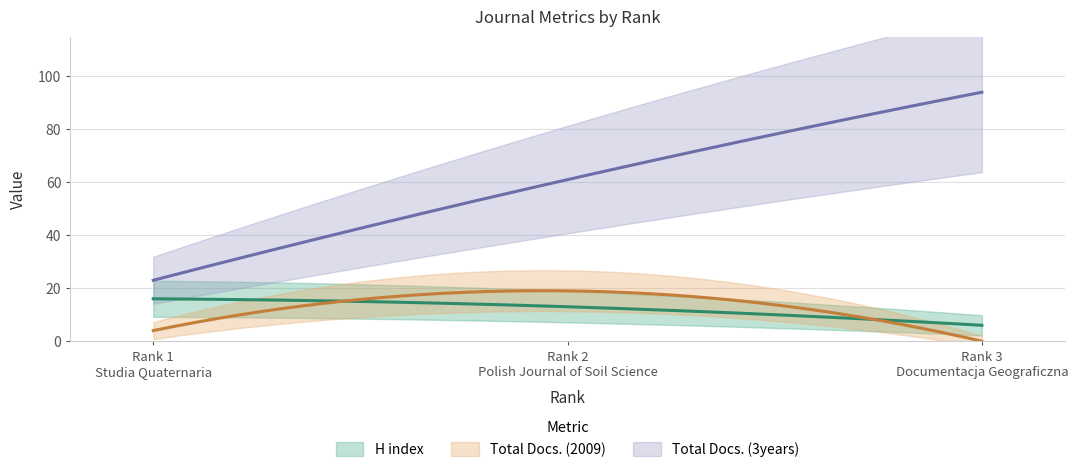

What is the difference between the maximum and second lowest values in the Total Docs. (2009) series?

15